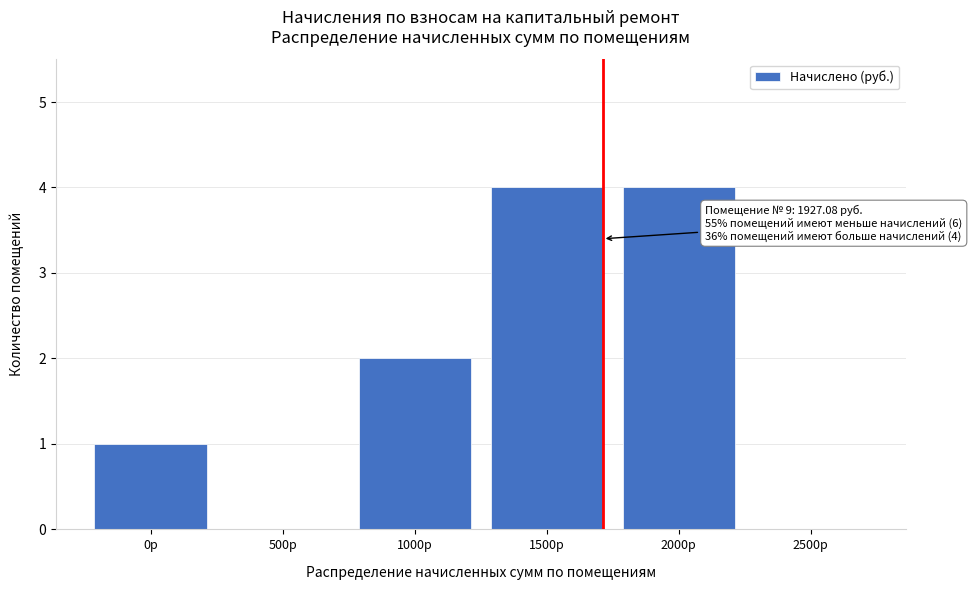

Reading right to left, extract all data points from this chart.

2500р=0	2000р=4	1500р=4	1000р=2	500р=0	0р=1